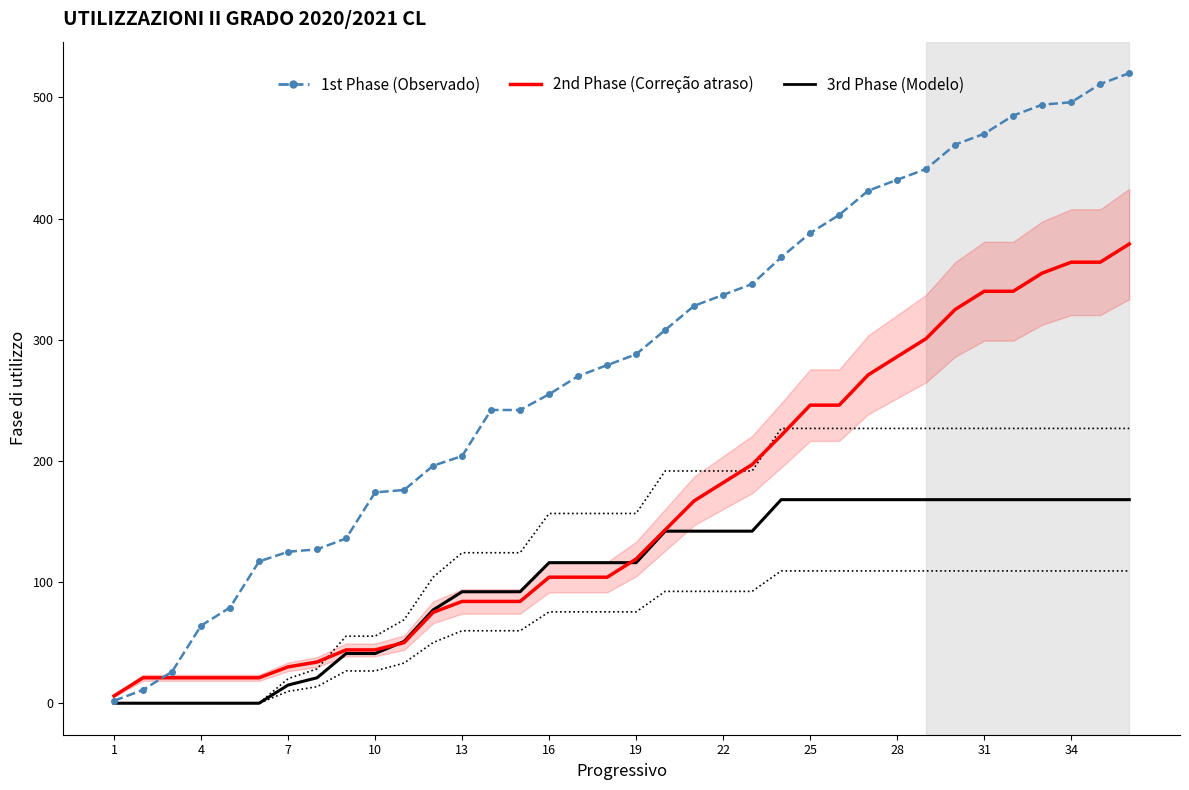

Reading left to right, what are all the values shown in this chart?

3rd Phase (Modelo): 0	0	0	0	0	0	15	21	41	41	51	77	92	92	92	116	116	116	116	142	142	142	142	168	168	168	168	168	168	168	168	168	168	168	168	168
2nd Phase (Correção atraso): 6	21	21	21	21	21	30	34	44	44	50	75	84	84	84	104	104	104	119	143	167	182	197	221	246	246	271	286	301	325	340	340	355	364	364	379
1st Phase (Observado): 2	11	26	64	79	117	125	127	136	174	176	196	204	242	242	255	270	279	288	308	328	337	346	368	388	403	423	432	441	461	470	485	494	496	511	520